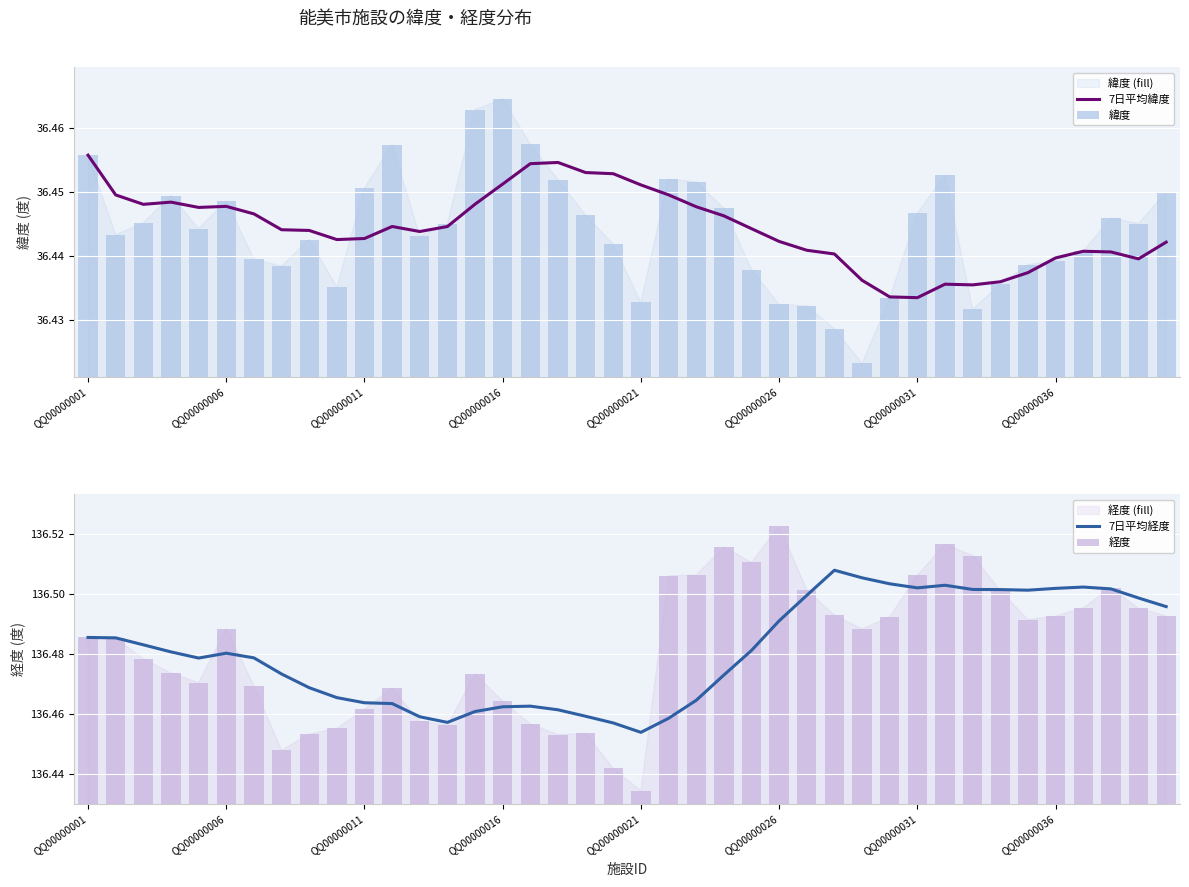

The 7日平均緯度 series shows 21.8 at 14. True or false?

False